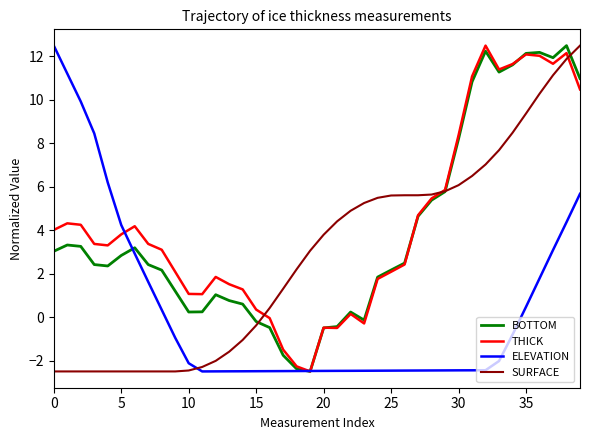

What is the minimum value for ELEVATION?

-2.5